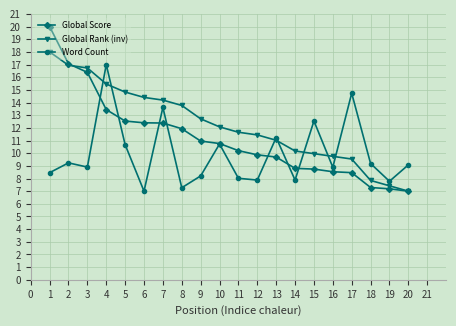

What is the sum of the Global Score values at 15 and 16?

17.3